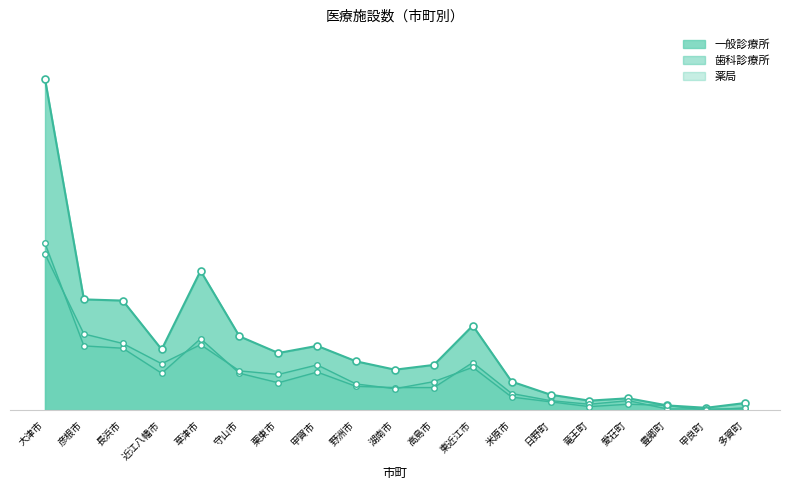

Where is the first local maximum for 歯科診療所_line?

草津市